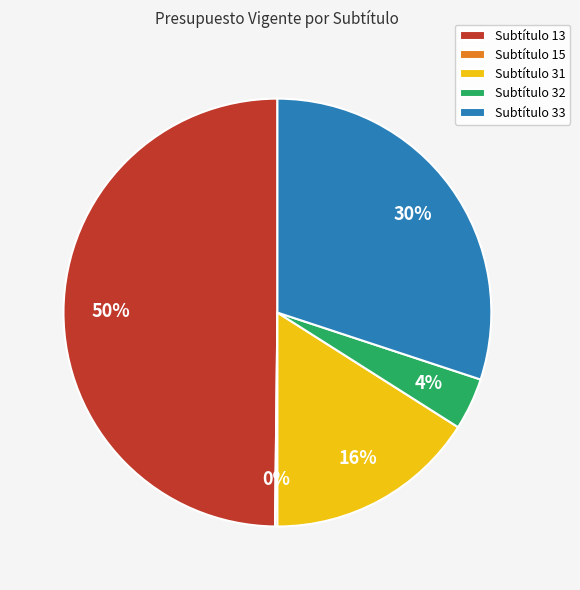

Which has a higher value, Subtítulo 32 or Subtítulo 33?

Subtítulo 33